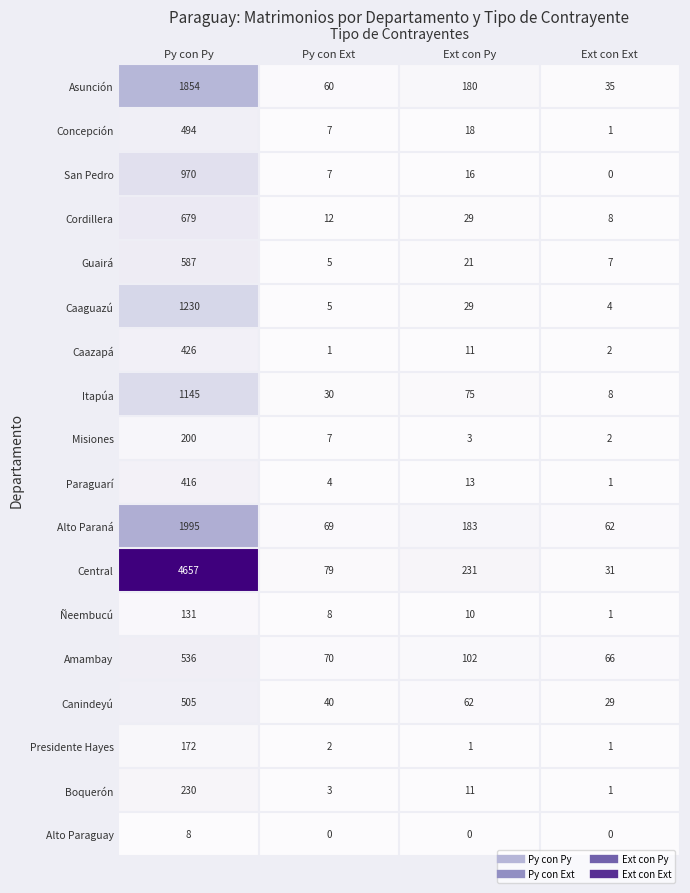

What is the total value across all series at Ext con Ext?

259